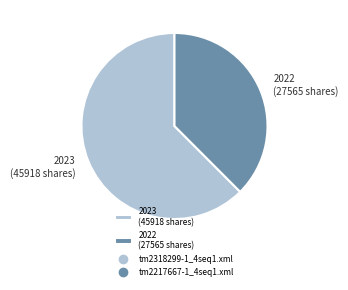

Approximately how many times larger is the value at 2023 (45918 shares) compared to 2022 (27565 shares)?

1.7